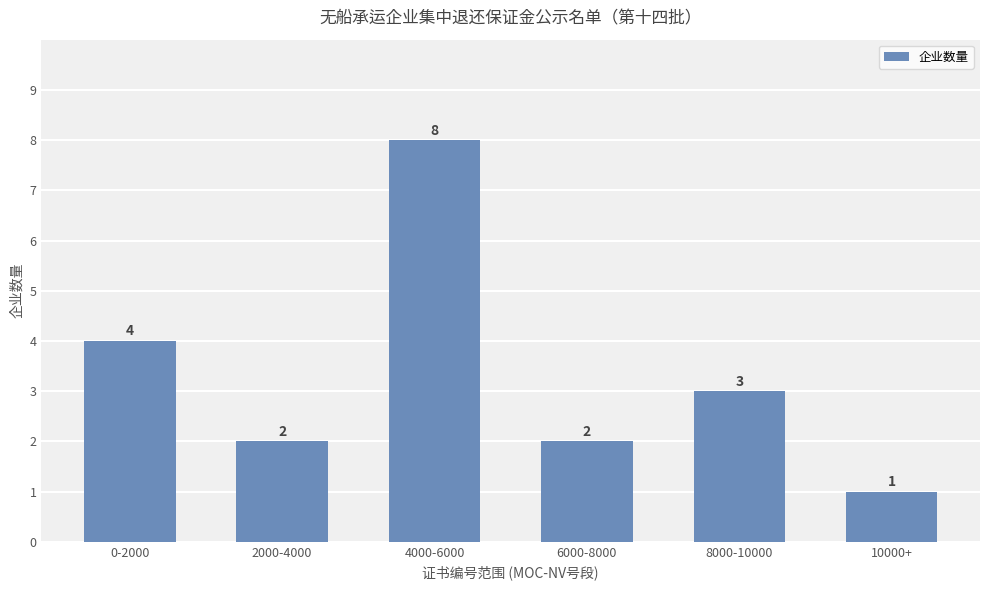

What is the smallest value displayed?

1